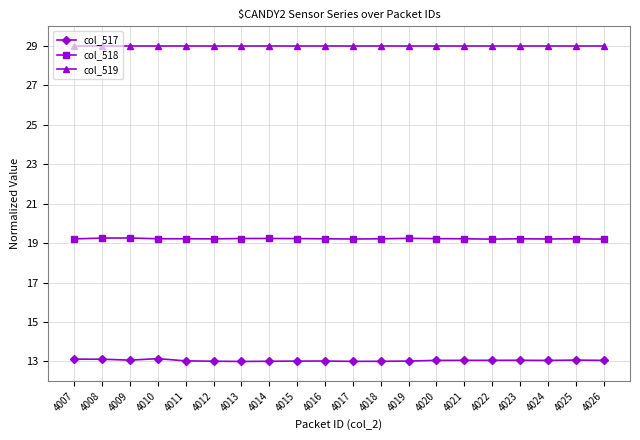

True or false: col_518 and col_519 cross at least once.

False